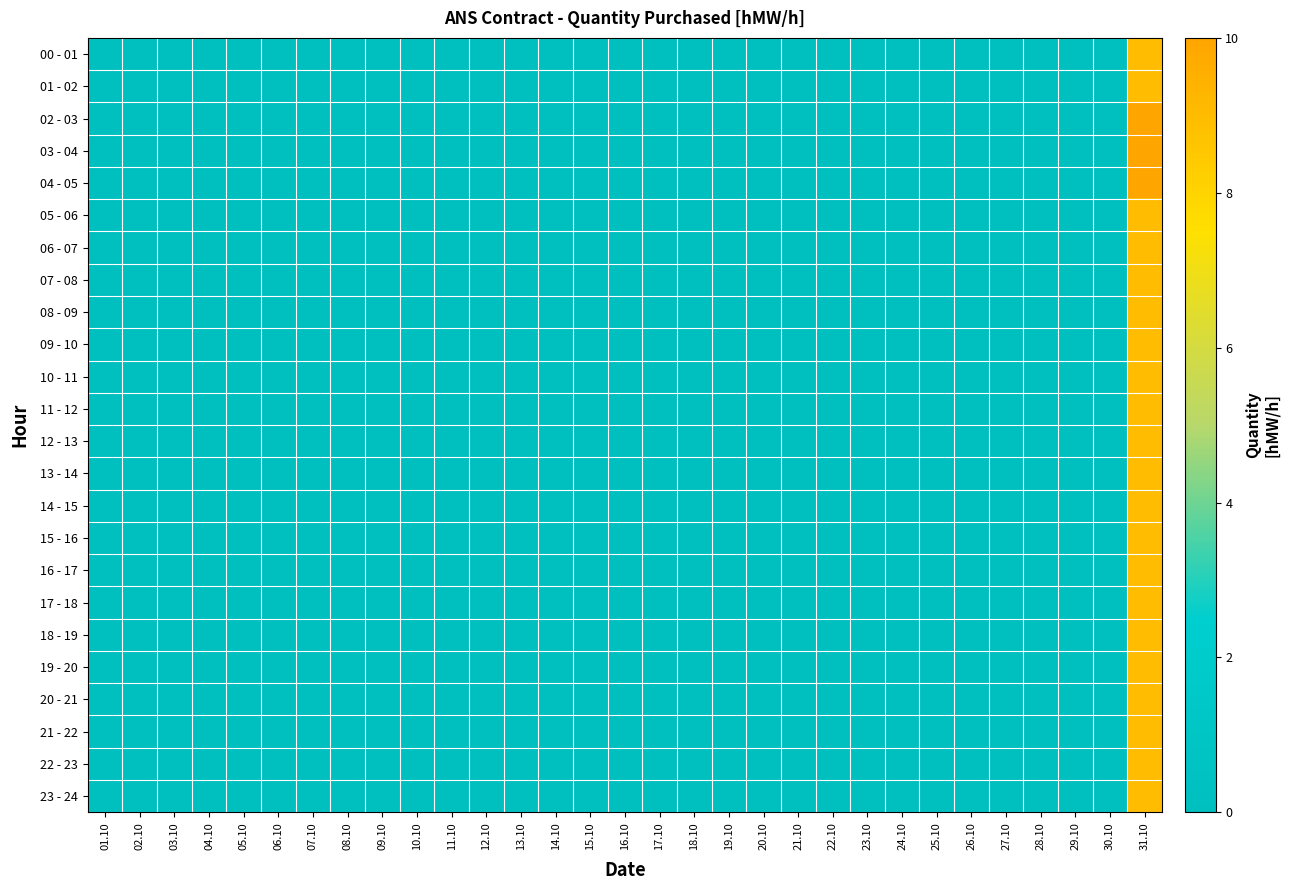

Which category has the highest value across all series?

31.10